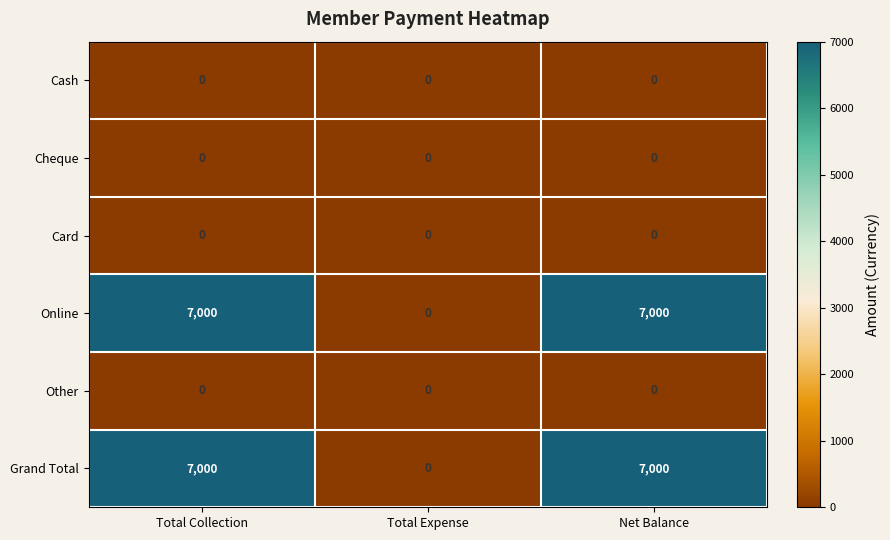

Is it true that Online equals 12043 at Total Collection?

False